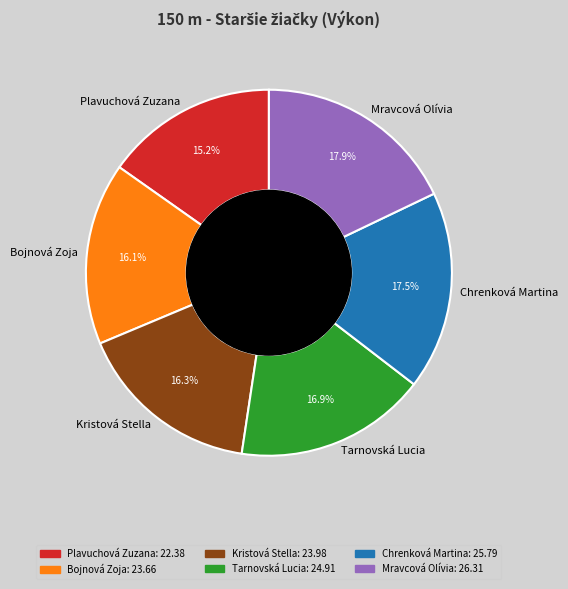

To the nearest percent, what is the average slice percentage?

17%